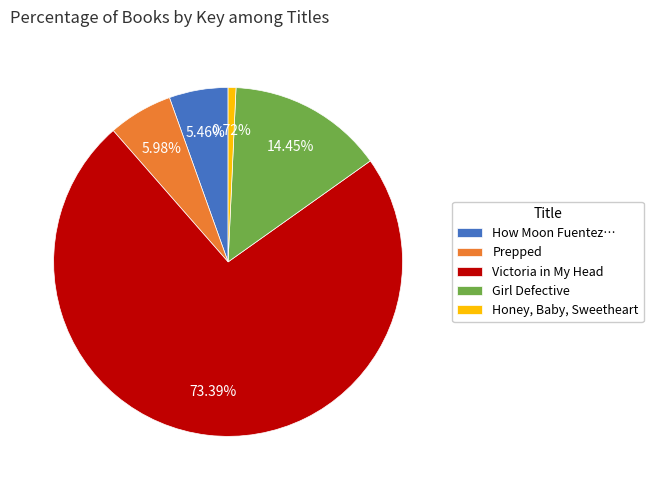

Does Victoria in My Head account for over 50% of the chart?

Yes